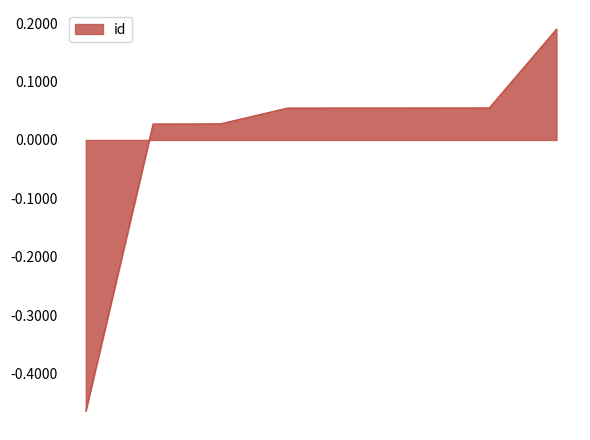

What is the difference between the second highest and minimum values?

0.5